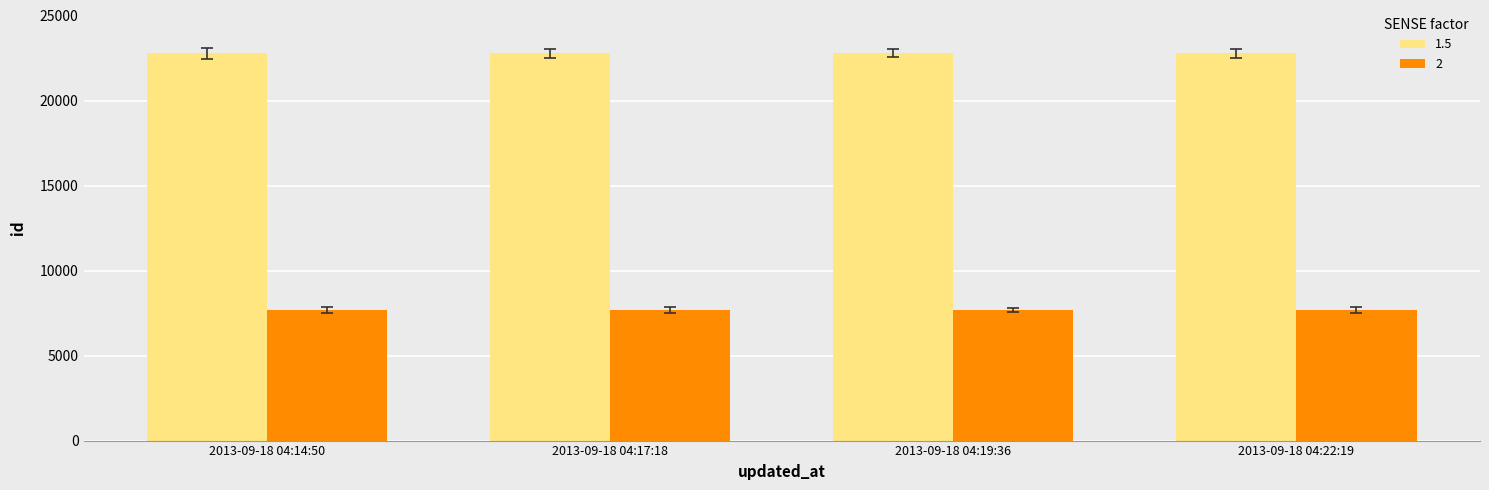

Rank the series by their average value, from highest to lowest.

1.5, 2